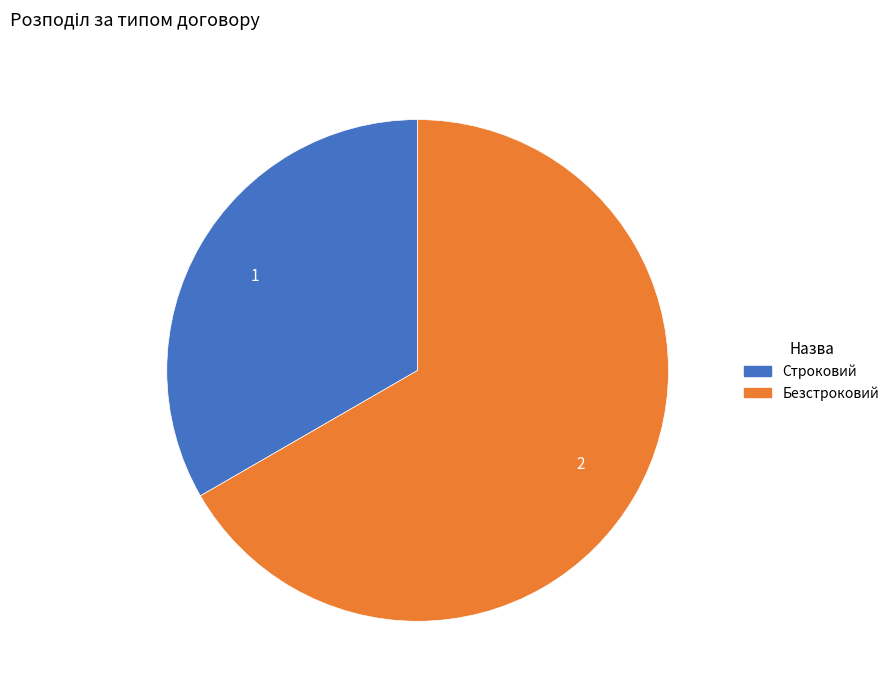

What is the majority slice?

Безстроковий